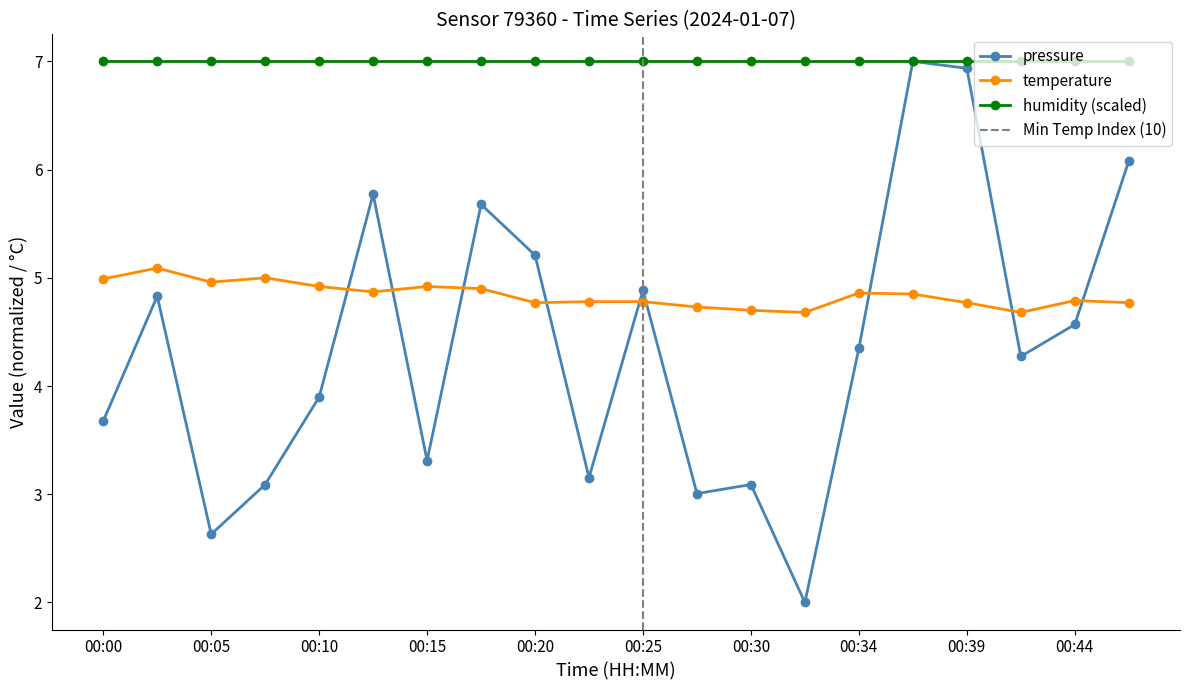

True or false: temperature has more than 1 points higher than both neighbors.

True